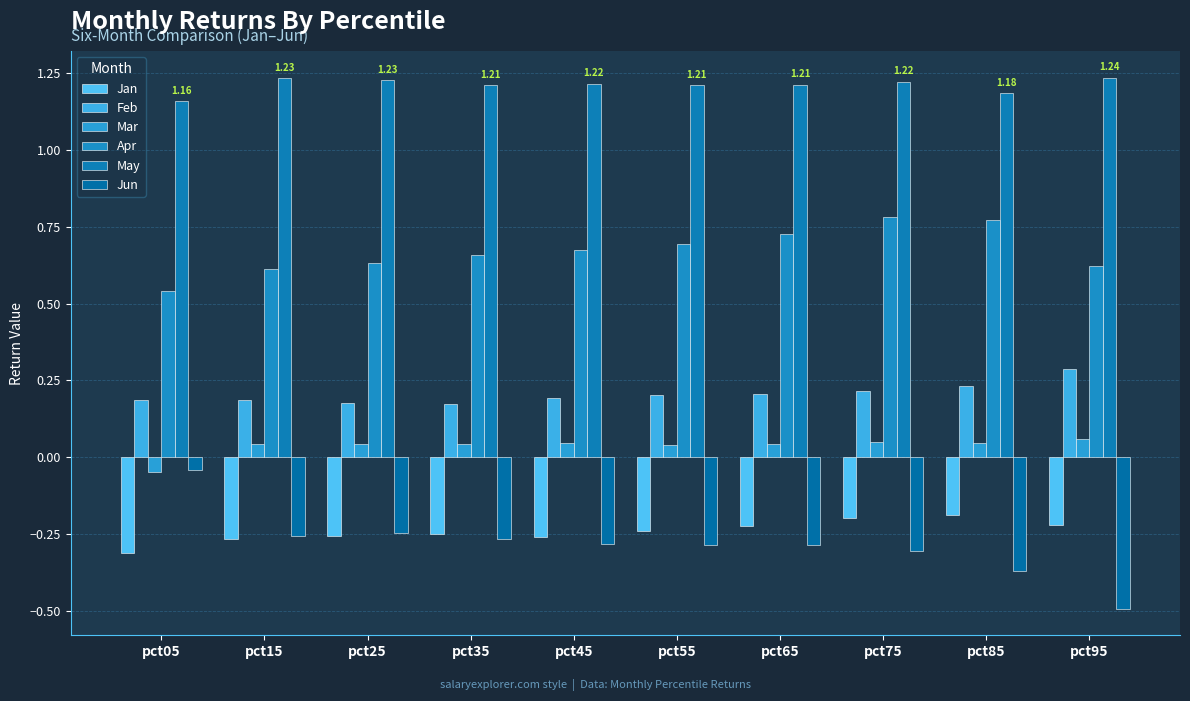

True or false: Feb has a value of 0.1 at pct75.

False